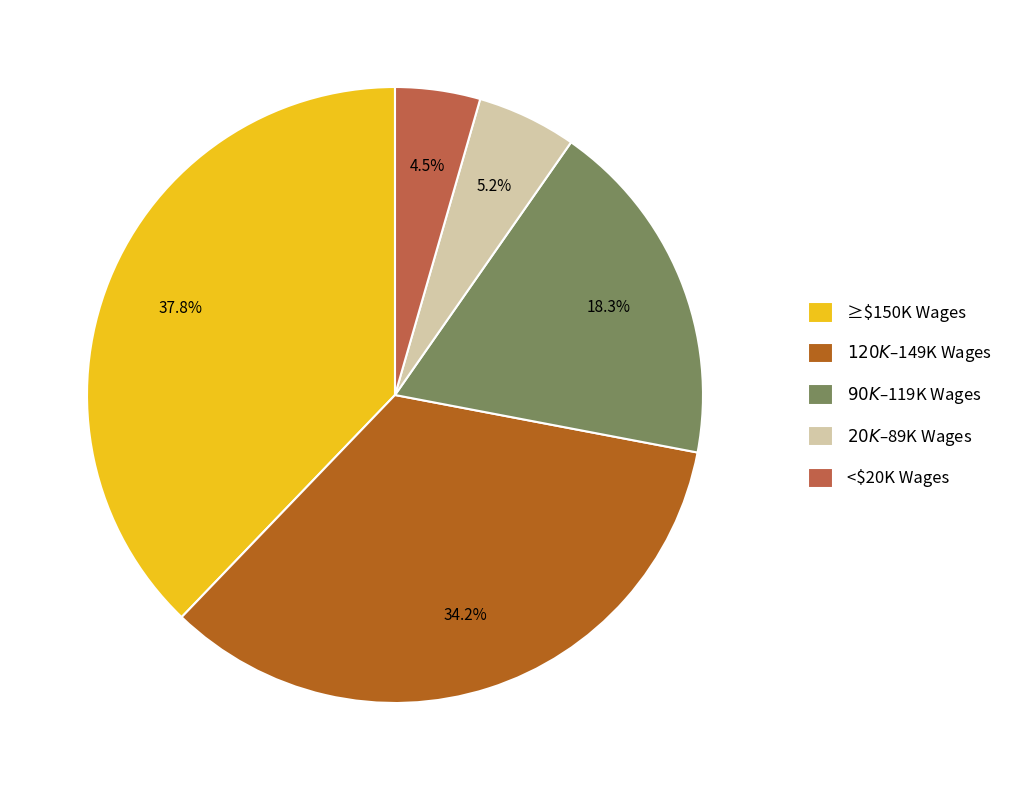

Is there any slice that represents more than half of the pie?

No